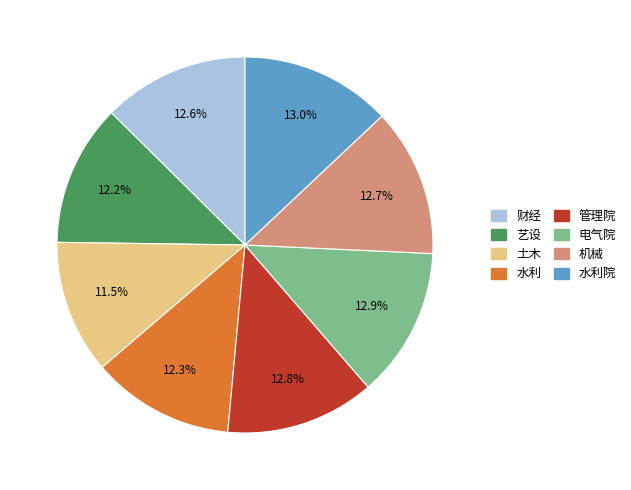

Approximately how many times larger is the value at 水利院 compared to 水利?

1.1